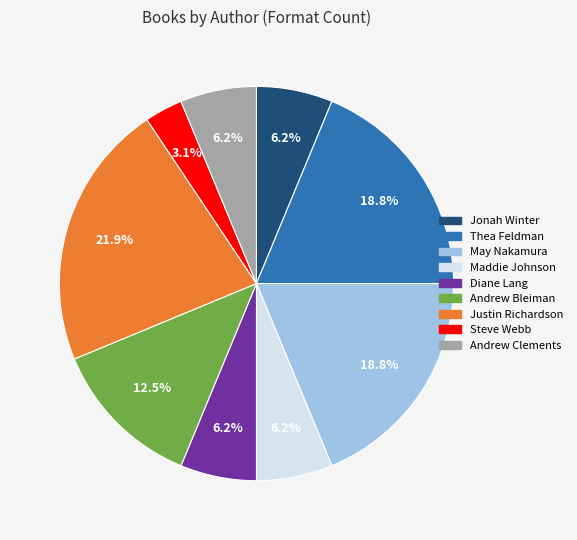

Between Maddie Johnson and Justin Richardson, which is larger?

Justin Richardson